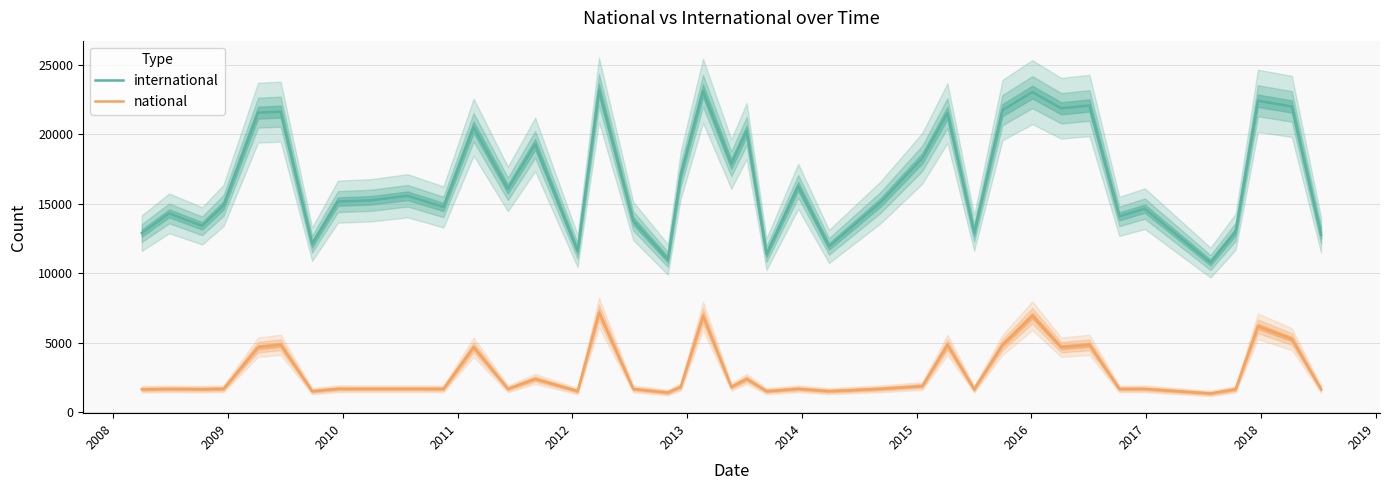

True or false: international and national cross at least once.

False